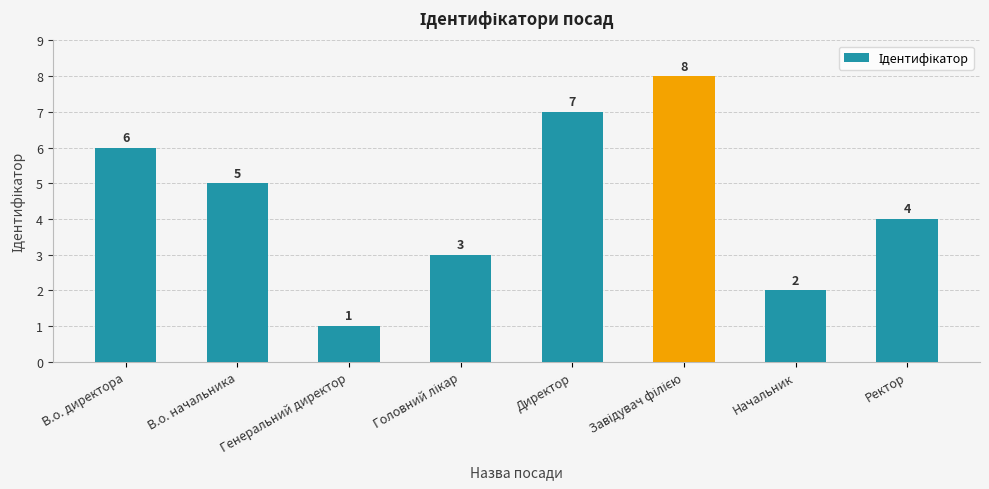

Which category has the lowest value across all series?

Генеральний директор